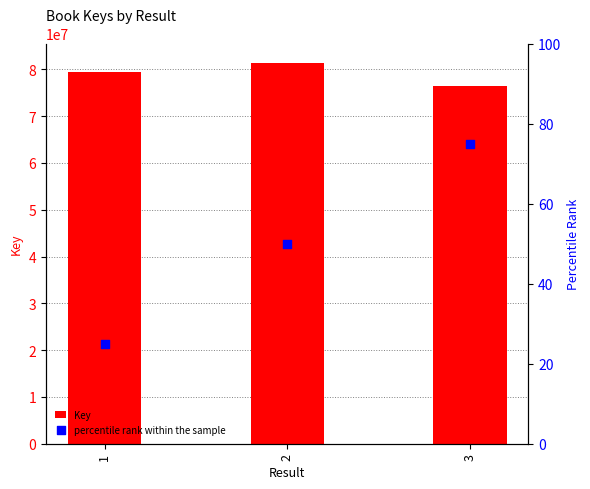

Which series contains the highest Y value?

Key